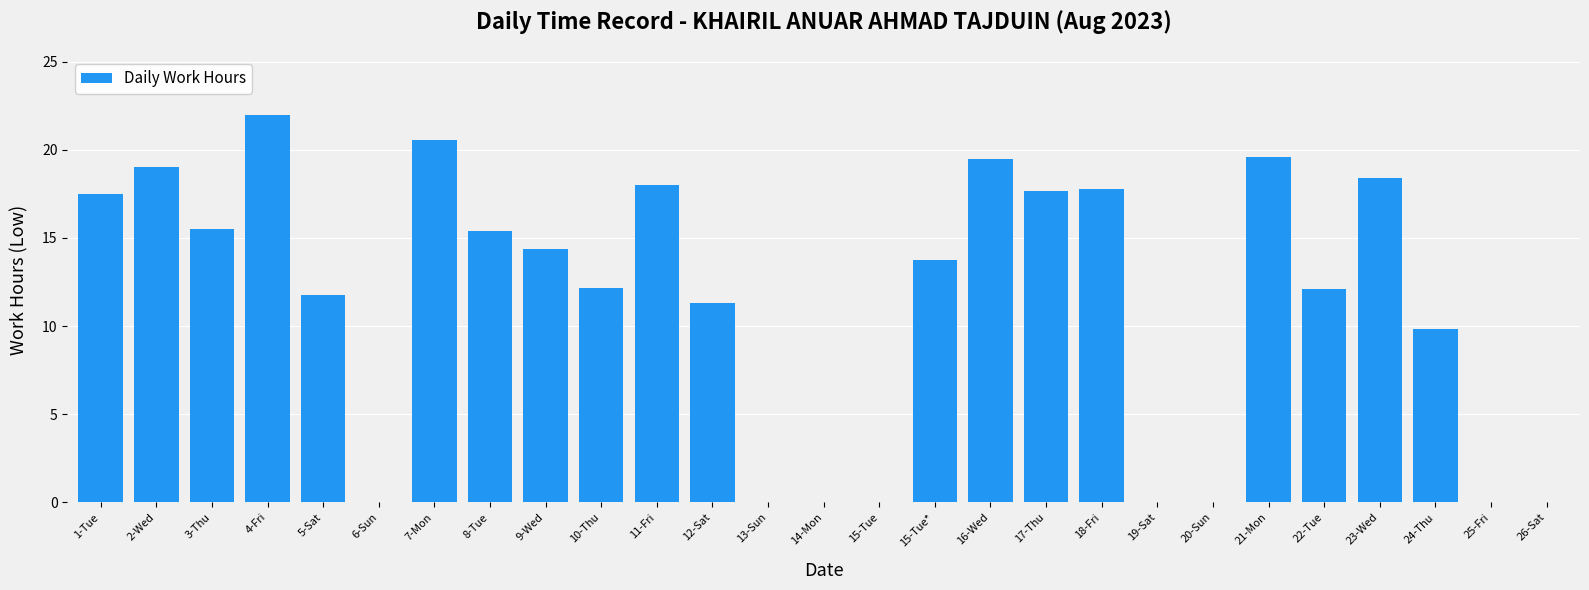

Is it true that the value at 15-Tue is -15.1?

False